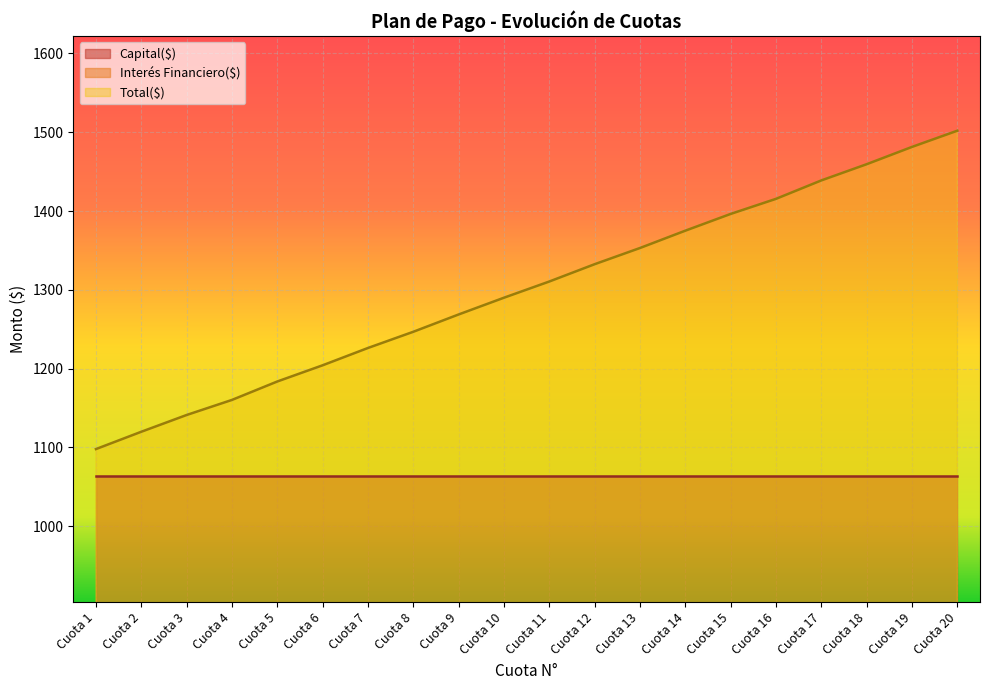

At which label does Total($) reach its peak?

Cuota 20